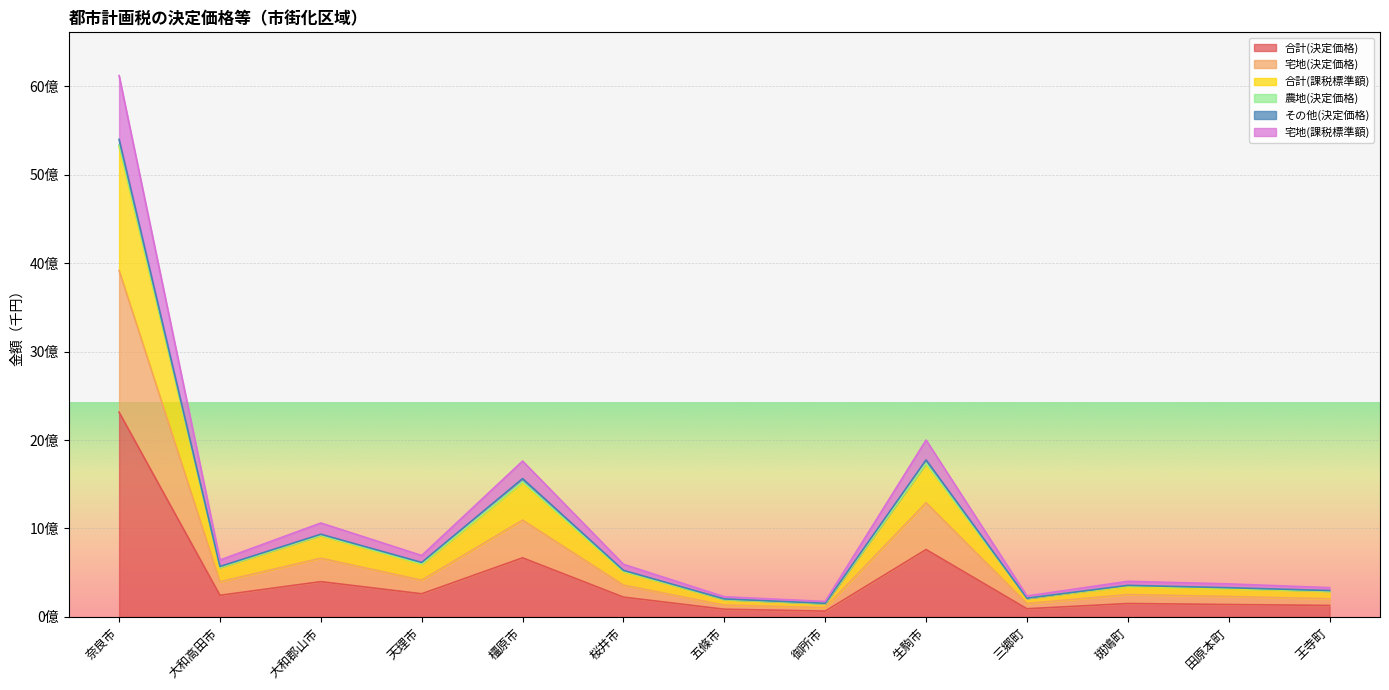

True or false: 宅地(決定価格) has a value of 104459532 at 御所市.

True